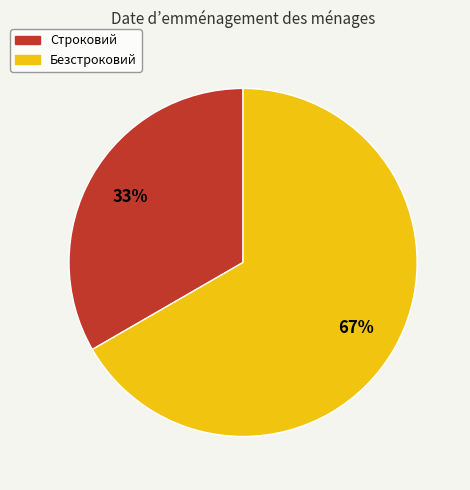

To the nearest percent, what is the combined percentage of Строковий and Безстроковий?

100%